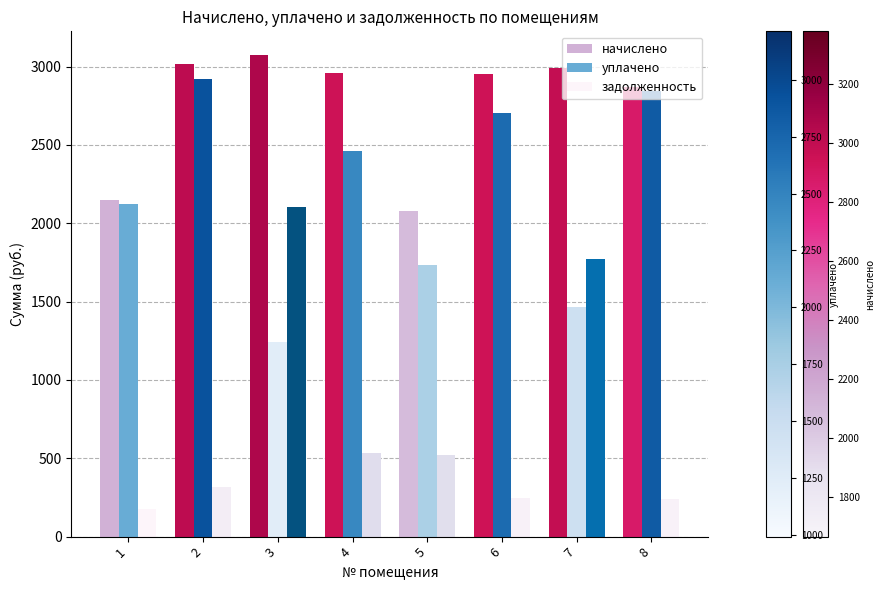

The начислено series shows 2956.6 at 4. True or false?

True